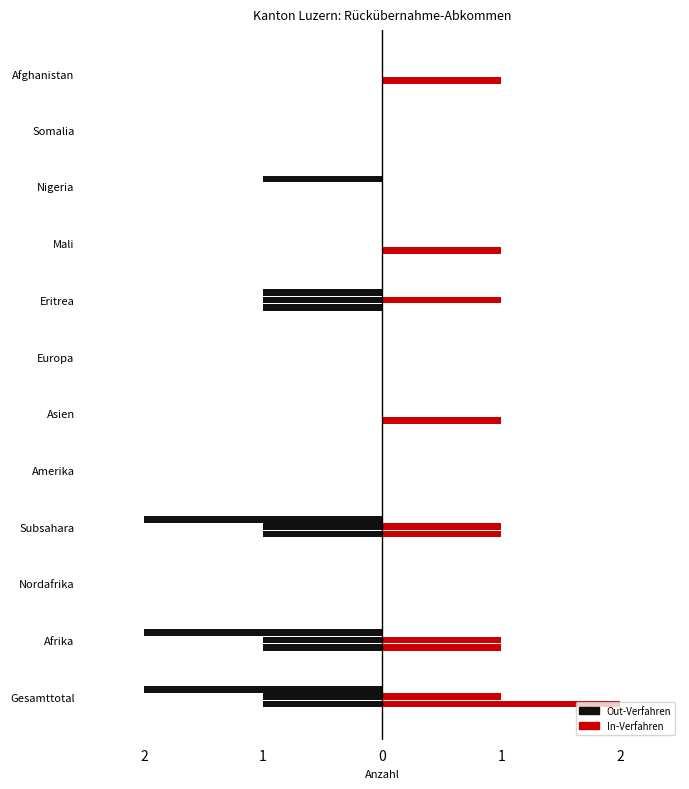

Where does the Ueberstellungen Out series first go above 1?

Gesamttotal